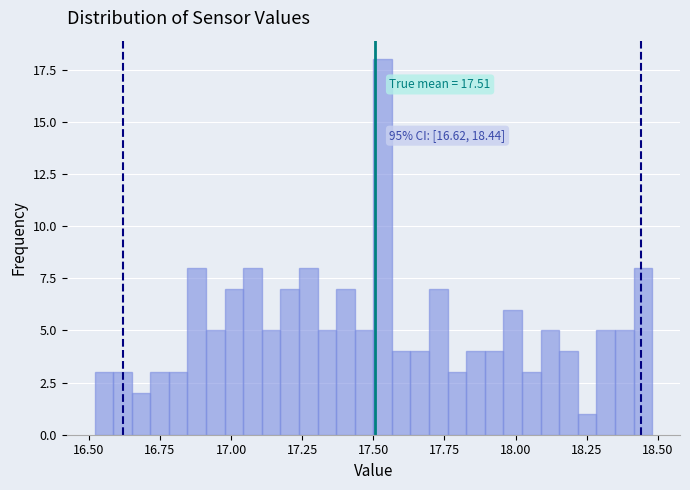

Around what value on the x-axis is the tallest bar? Give the approximate position of its centre, as read against the axis.

17.55